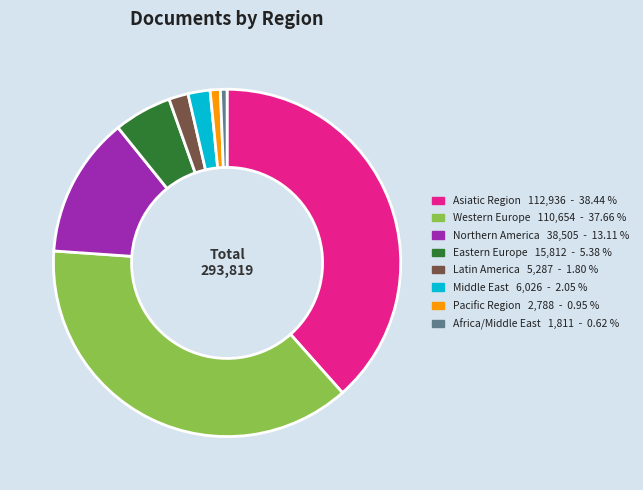

Is there a majority slice in this chart?

No